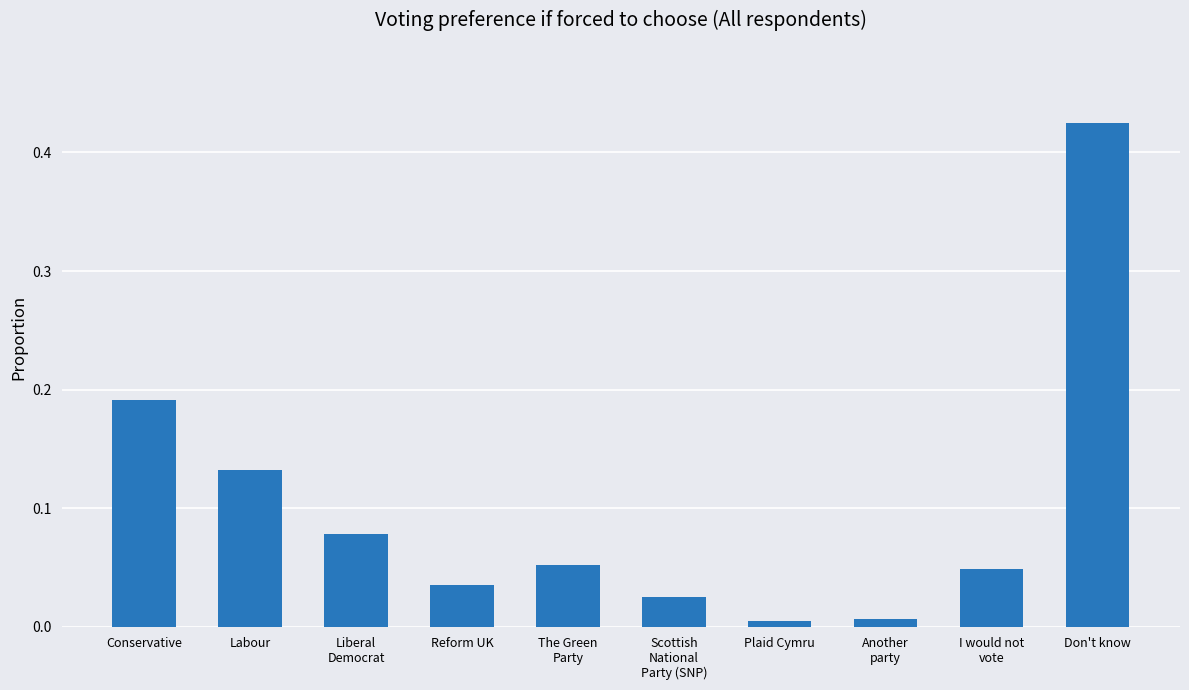

How many distinct data groups are displayed?

1